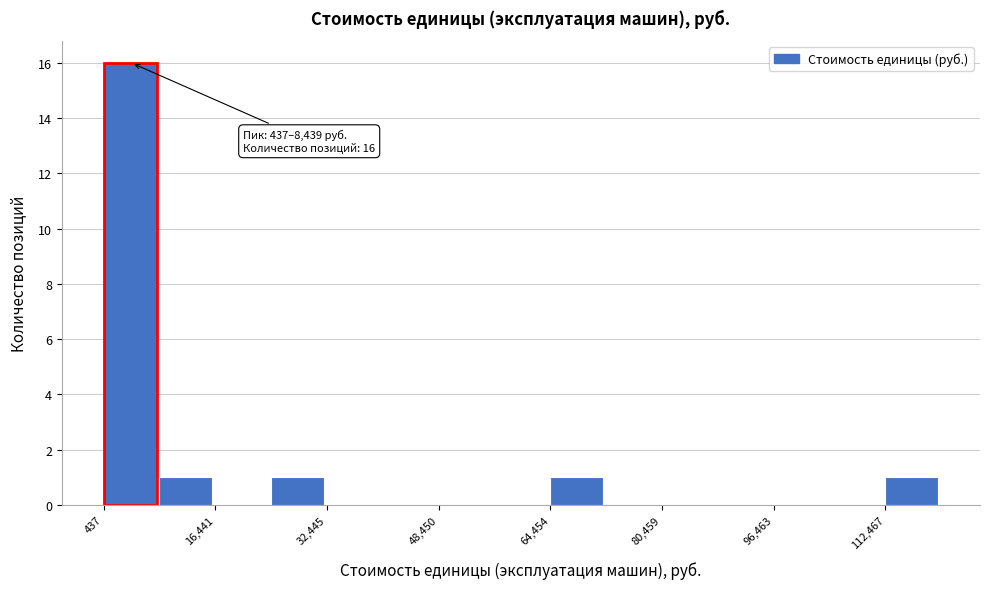

Over which range of the x-axis is the bar tallest?

0 to 8000